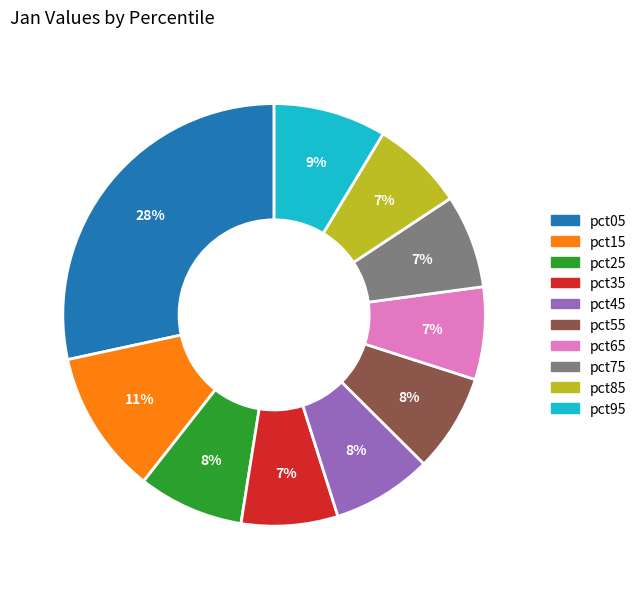

Between pct75 and pct15, which is larger?

pct15